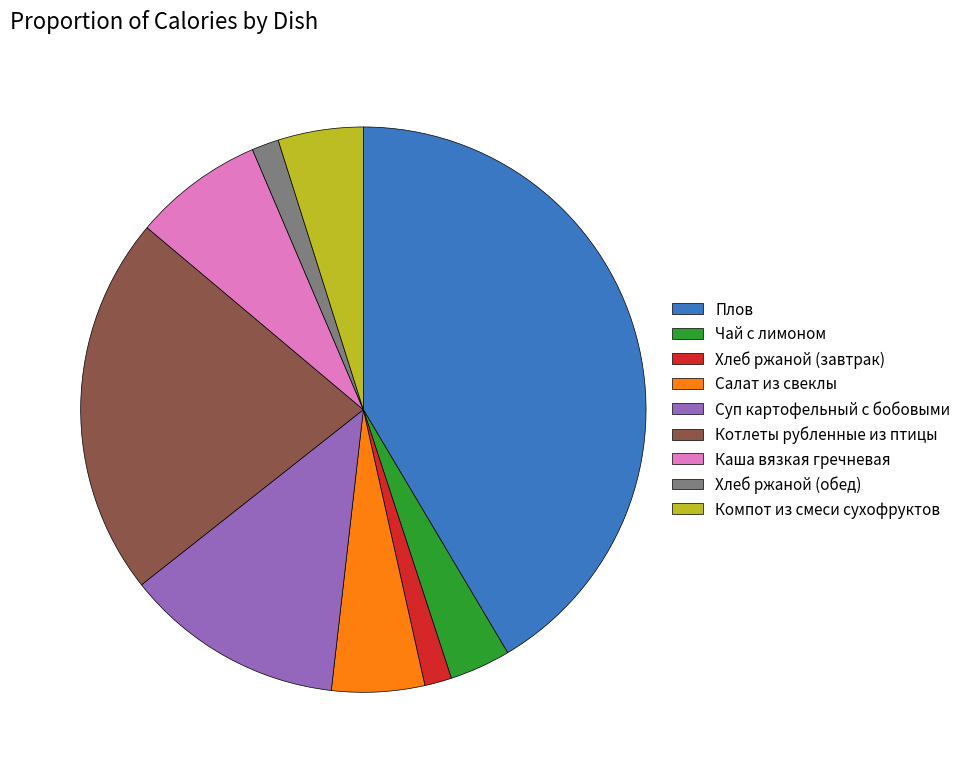

Between Каша вязкая гречневая and Чай с лимоном, which is larger?

Каша вязкая гречневая